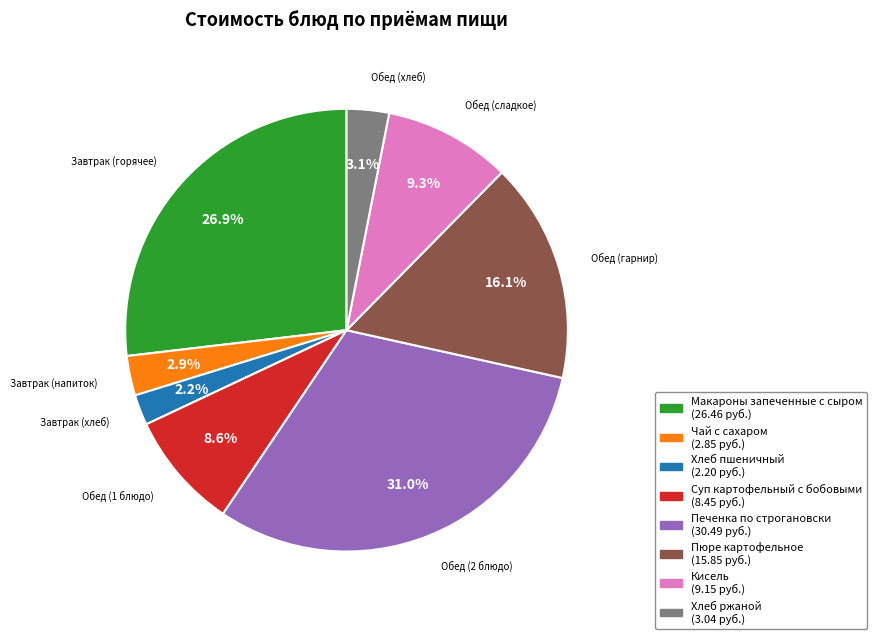

What portion of the pie excludes Хлеб ржаной?

96.9%